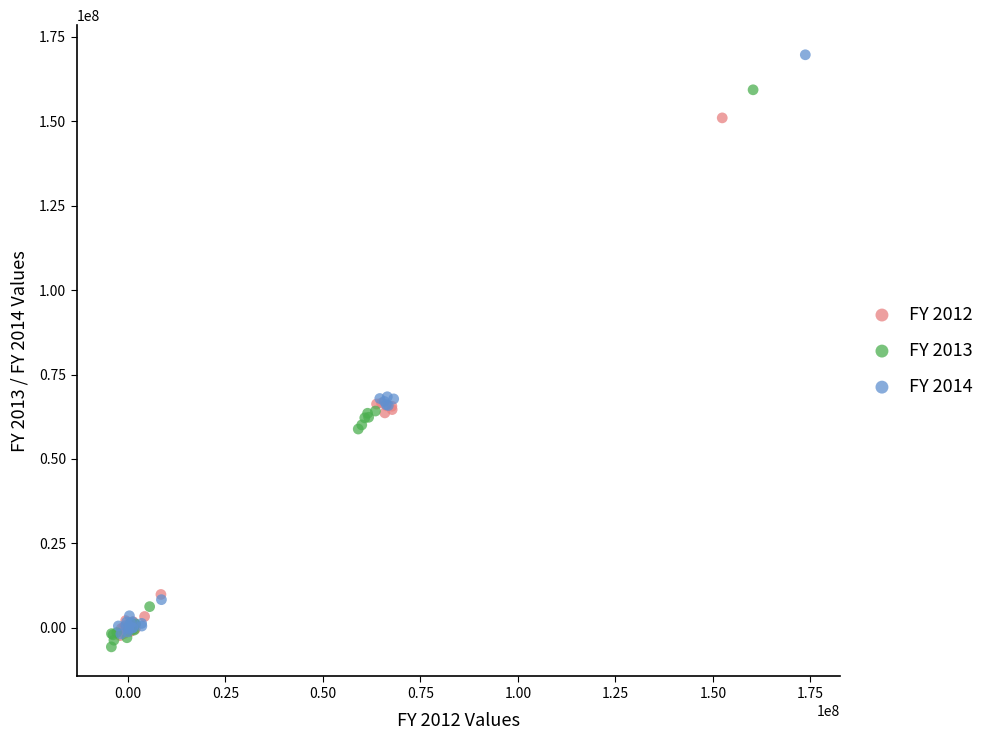

Which series contains the highest Y value?

FY 2014